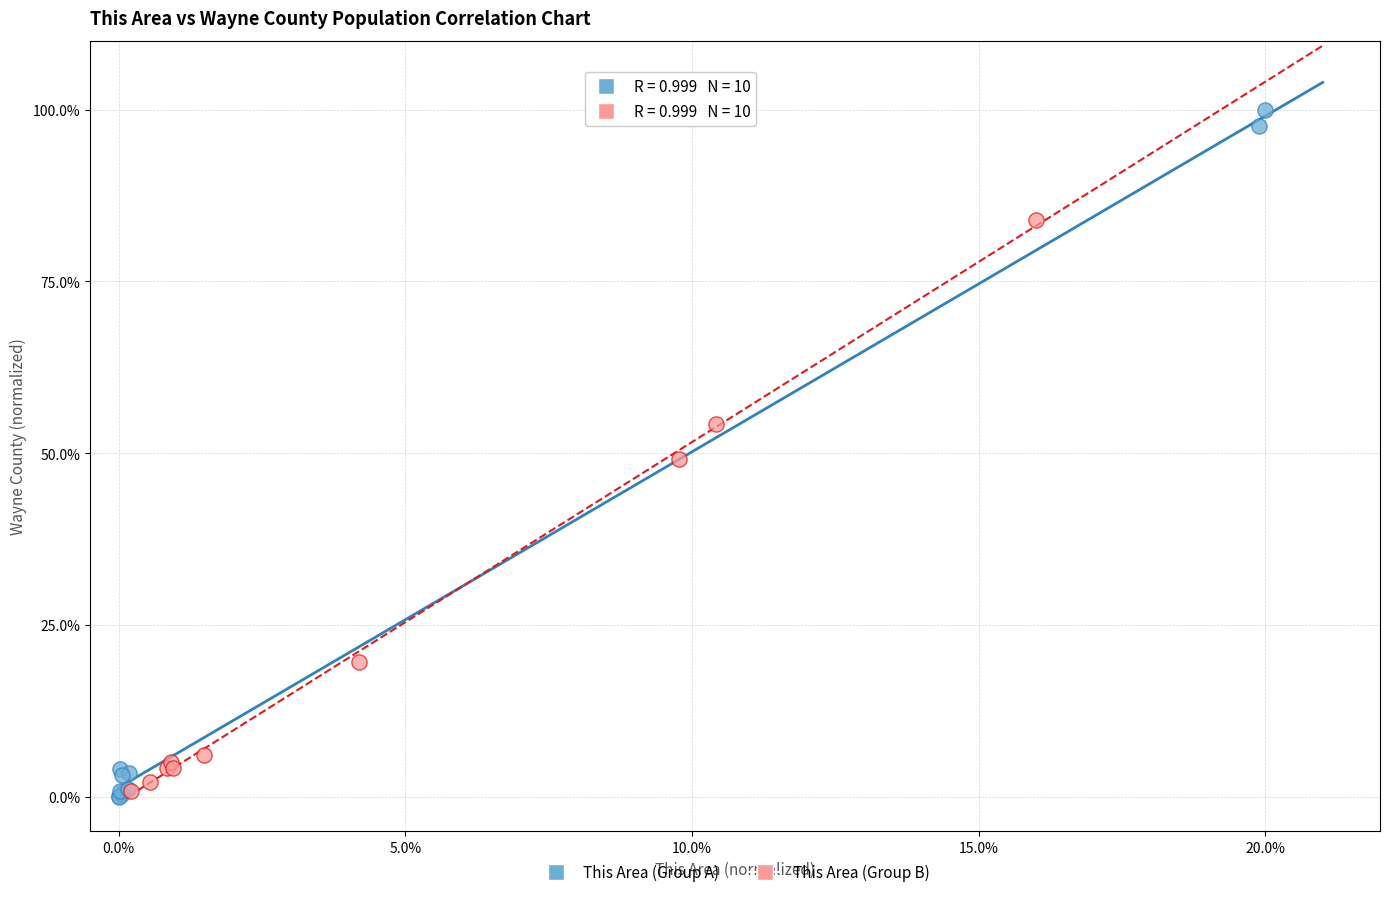

Which series has the largest Y range (max minus min)?

This Area (Group A)